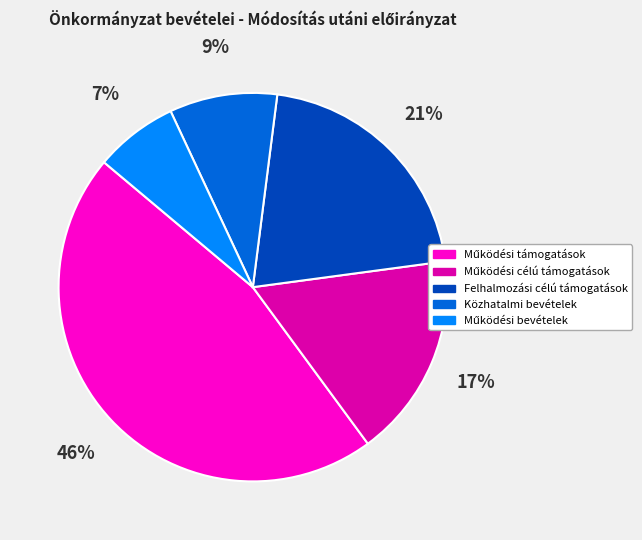

How many segments does this pie chart have?

5